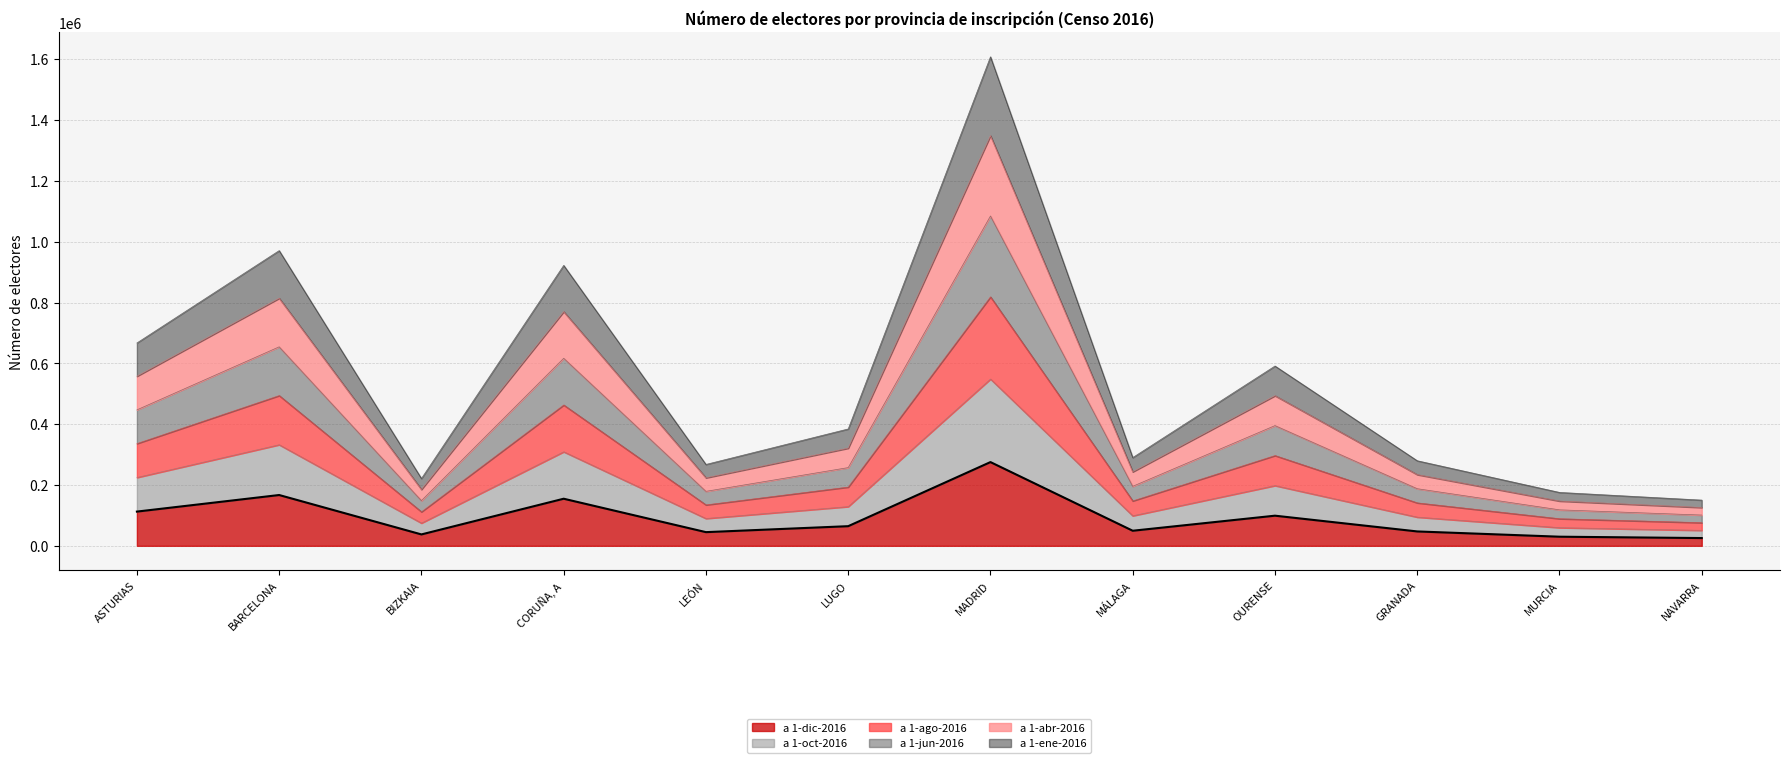

At which category does the data reach its first local peak?

BARCELONA